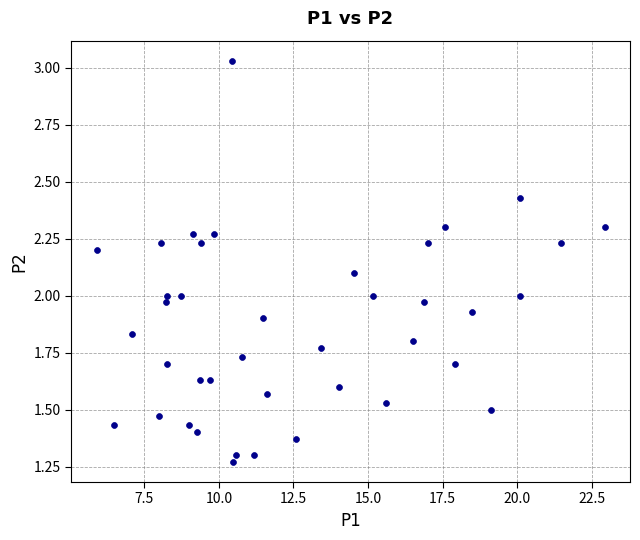

What is the range of X values (max minus min)?

17.0